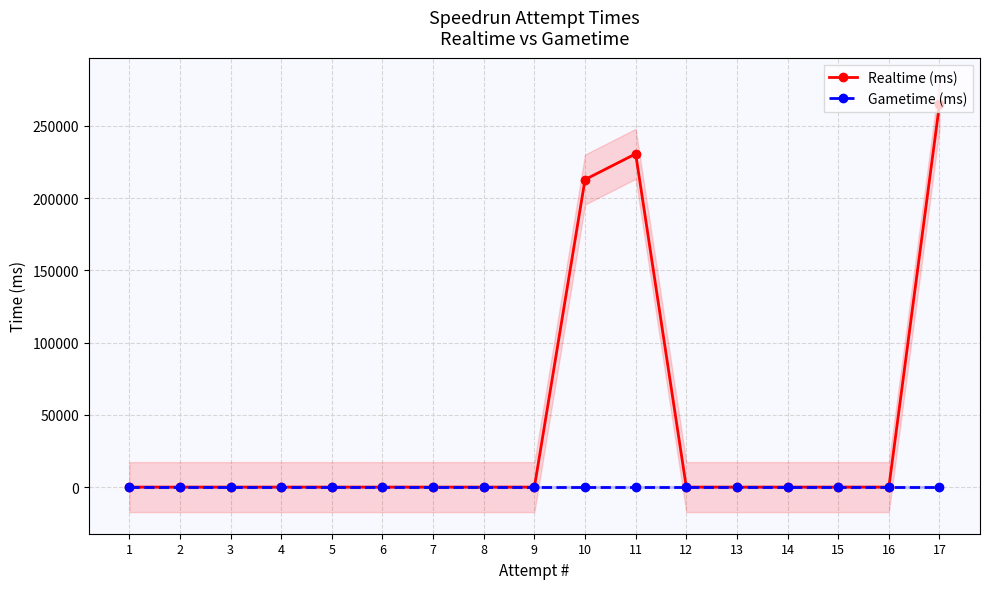

Is this an area chart (filled region under the line)?

No